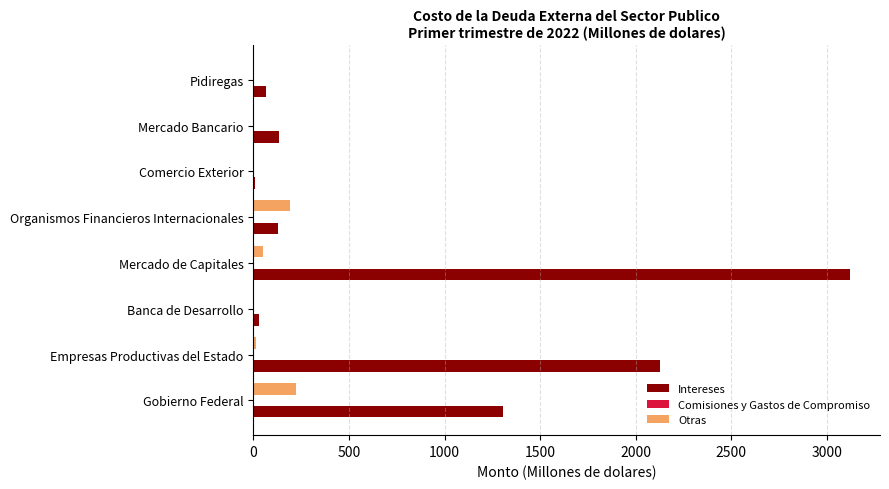

What is the sum of all Intereses values?

6921.8